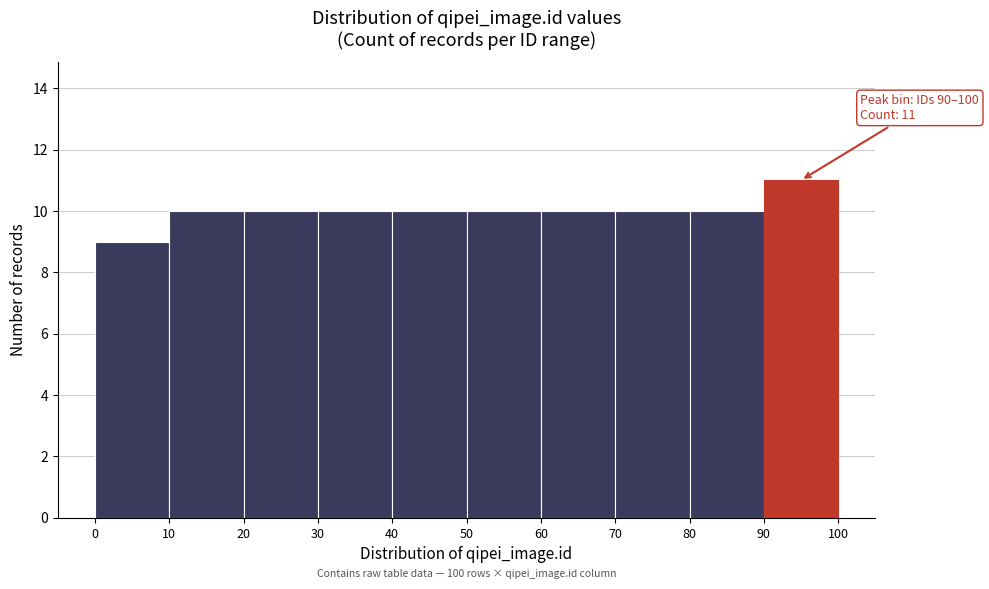

Over which range of the x-axis is the bar tallest?

90 to 100